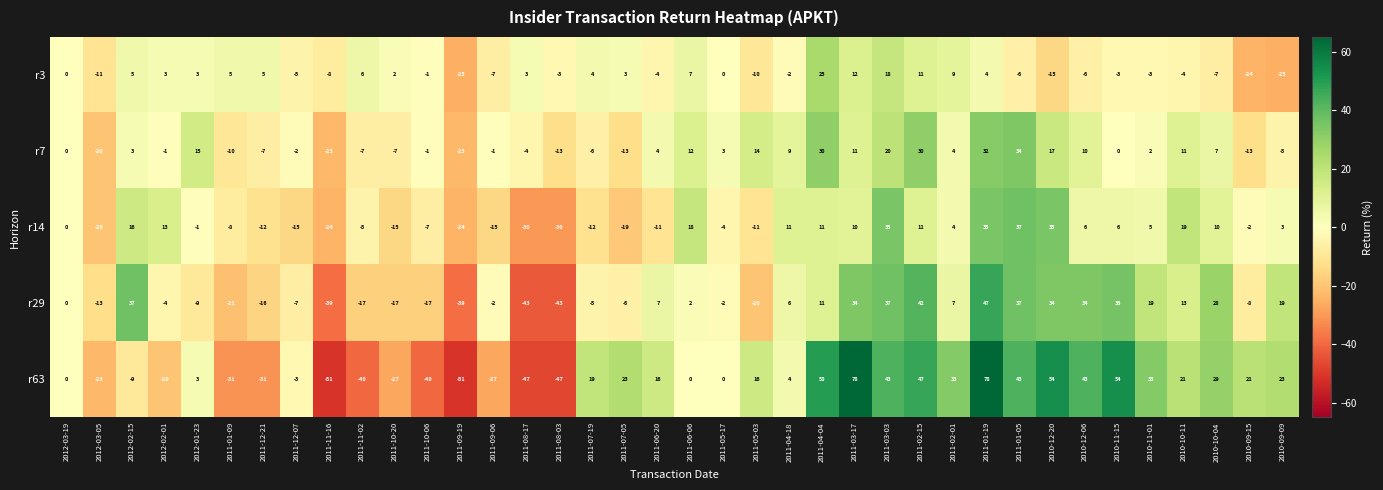

Count the number of categories in the chart.

38